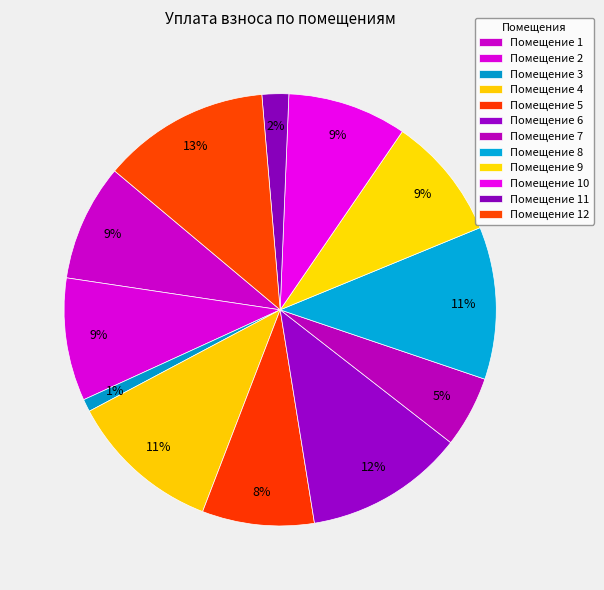

How many slices are in this pie chart?

12